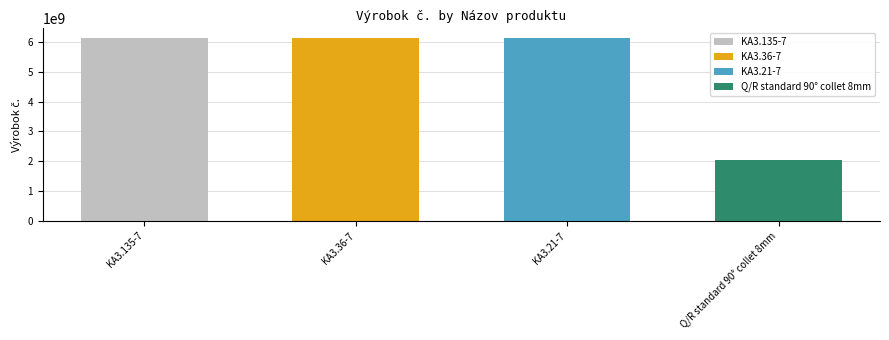

What is the average value?

5126404806